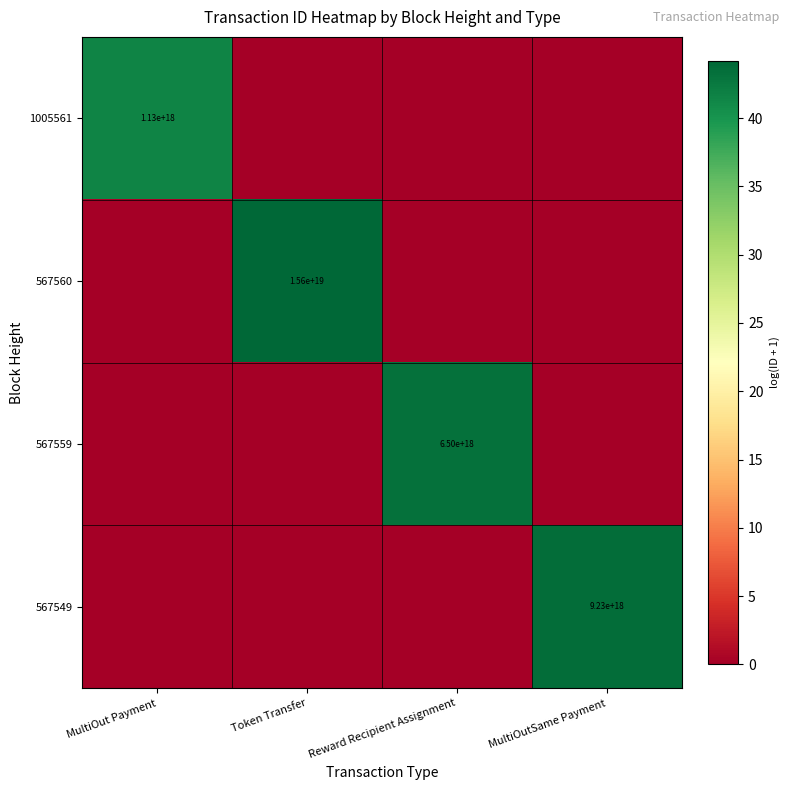

True or false: 567549 has a value of 4004961576274394112 at MultiOutSame Payment.

False